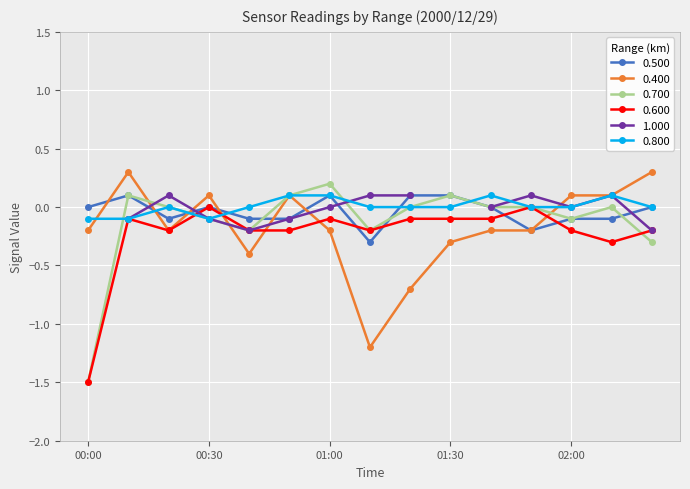

Where does the 0.800 series first go above 0?

2000/12/29 00:50